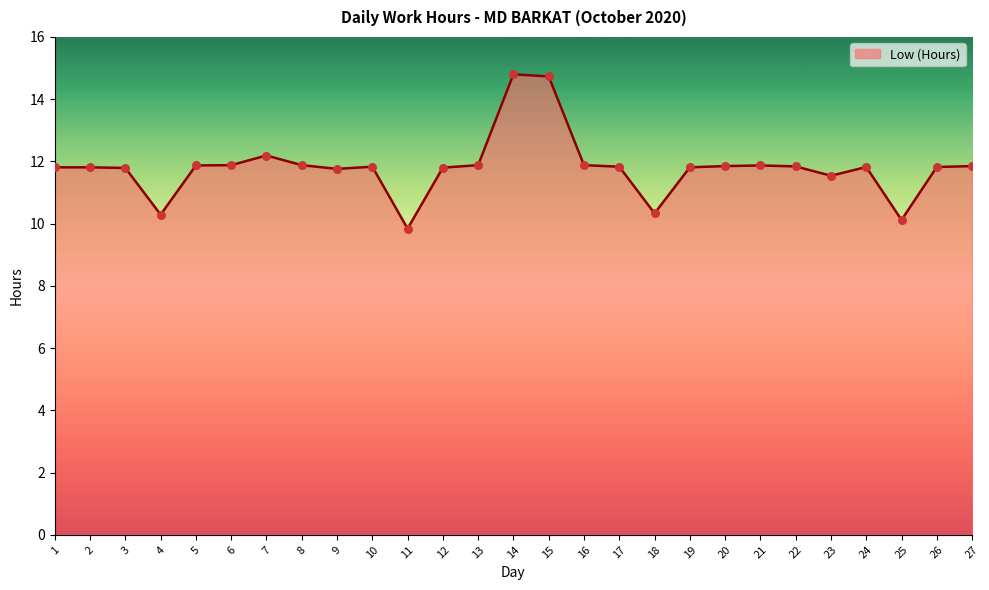

Approximately how many times larger is the value at 22 compared to 26?

1.0